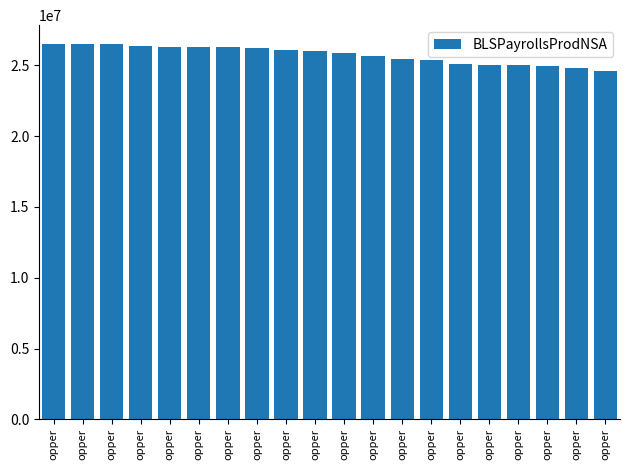

How many data points are less than 26031848?

10